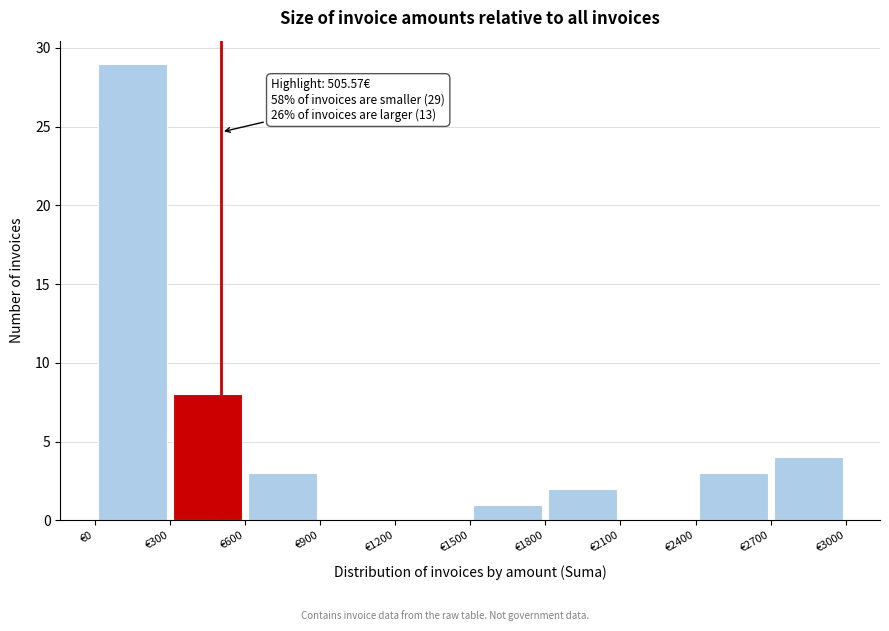

Which range on the x-axis has the tallest bar?

0 to 300